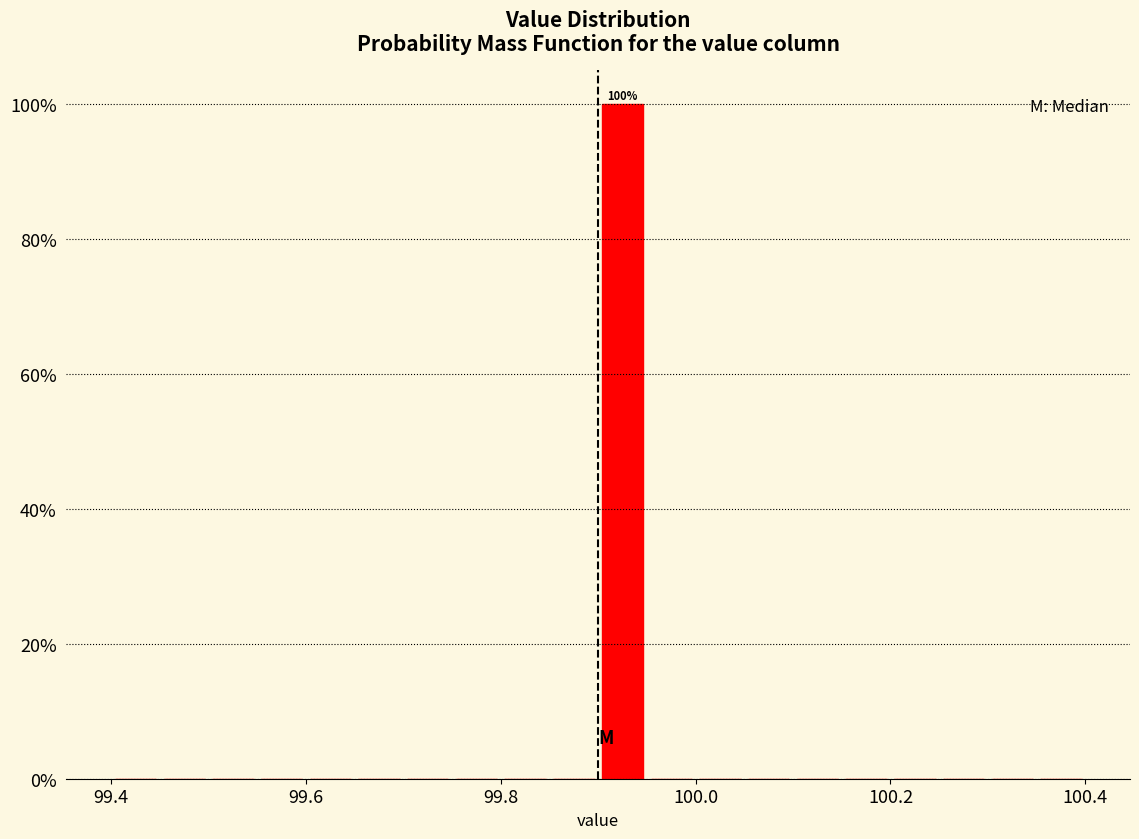

Around what value on the x-axis is the tallest bar? Give the approximate position of its centre, as read against the axis.

99.92